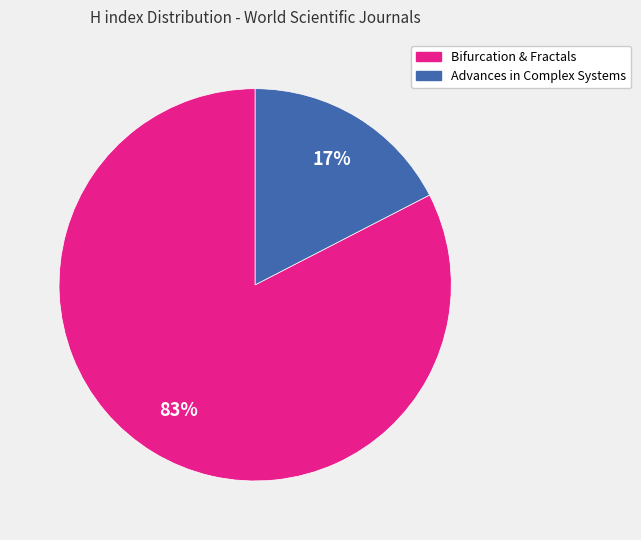

Is there any slice that represents more than half of the pie?

Yes